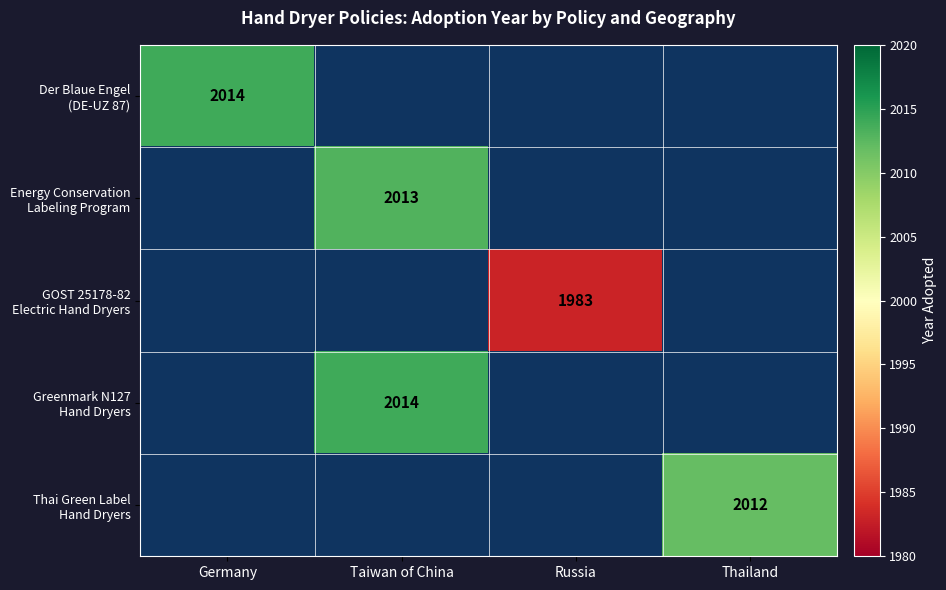

Is the value of GOST 25178-82 Electric Hand Dryers at Taiwan of China greater than the value of Energy Conservation Labeling Program at Germany?

No